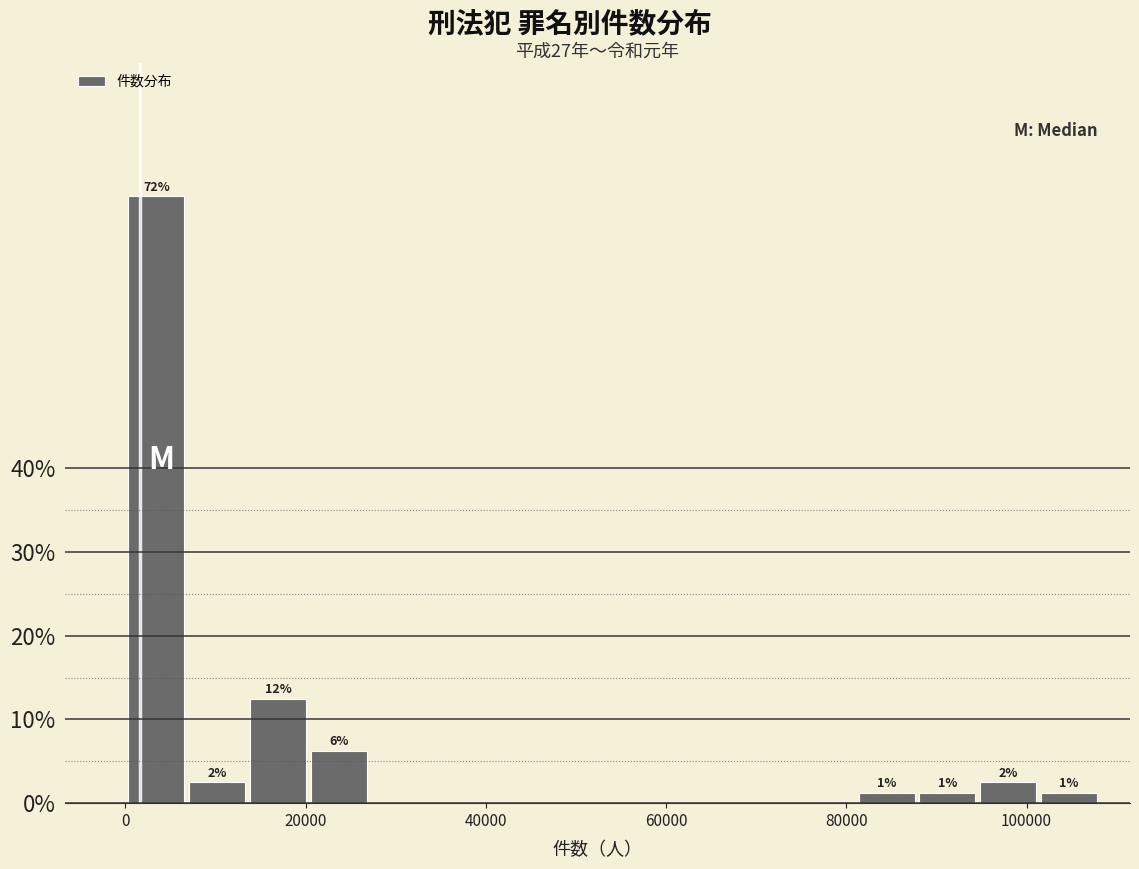

Read against the x-axis, roughly where is the centre of the tallest bar?

4000